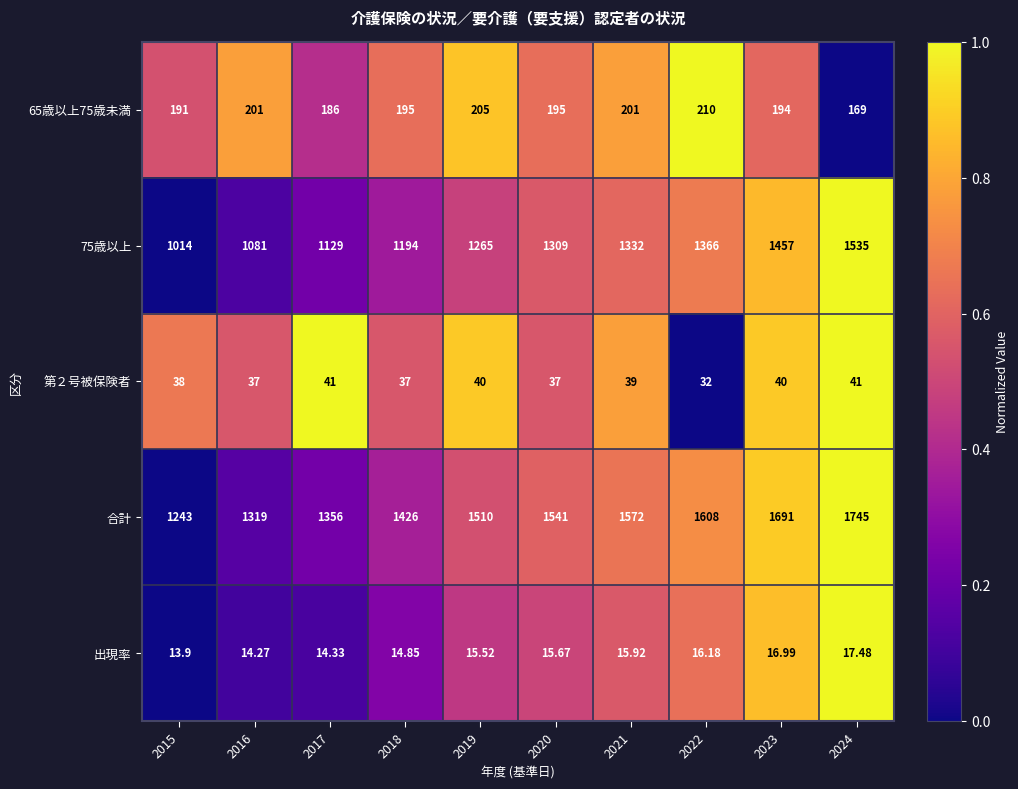

Is the value of 第２号被保険者 at 2023 greater than the value of 75歳以上 at 2024?

No